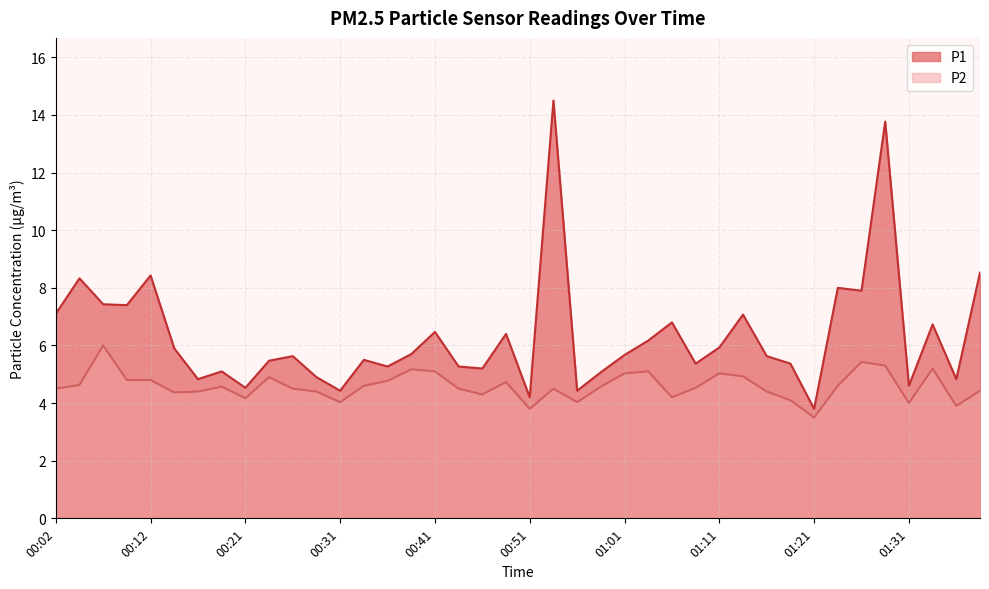

What is the sum of the P2 values at 01:04 and 00:19?

9.7